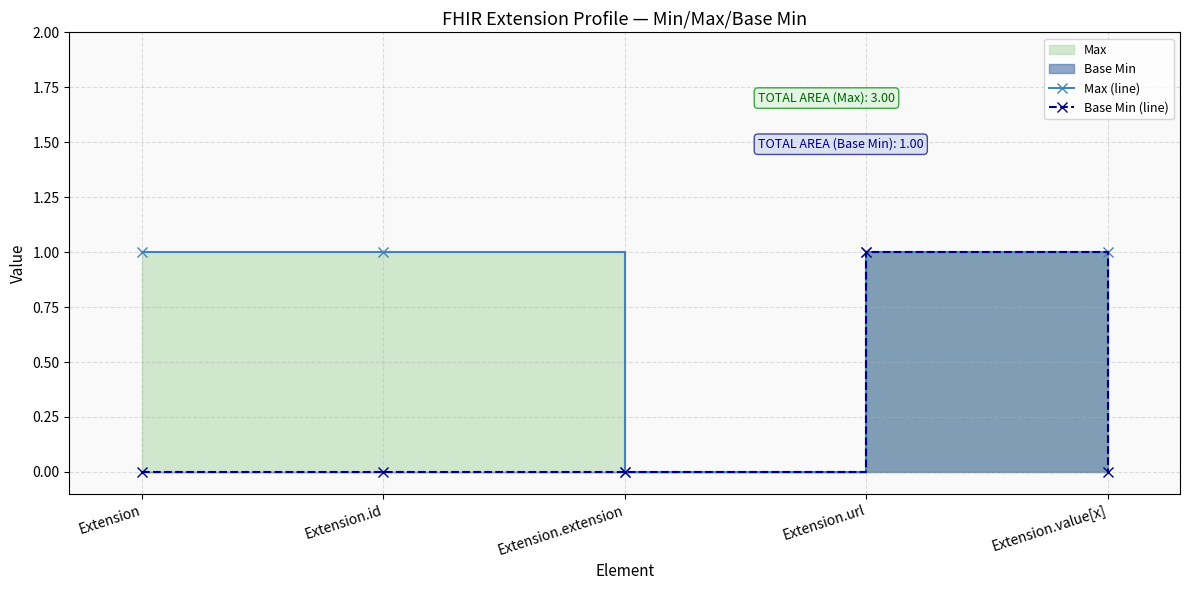

How many positive values does the Base Min (line) series have?

1